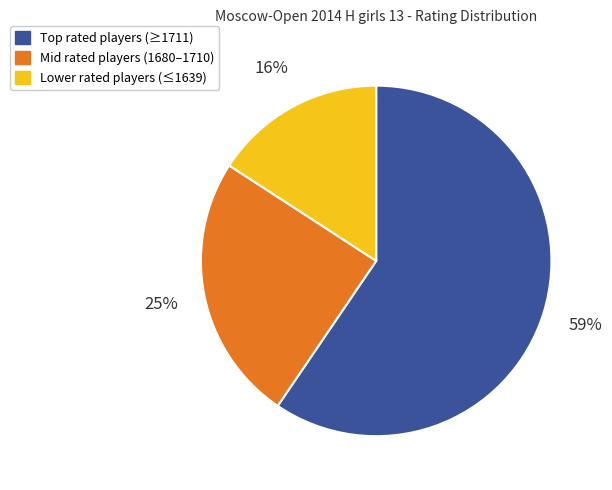

To the nearest percent, what is the average slice percentage?

33%